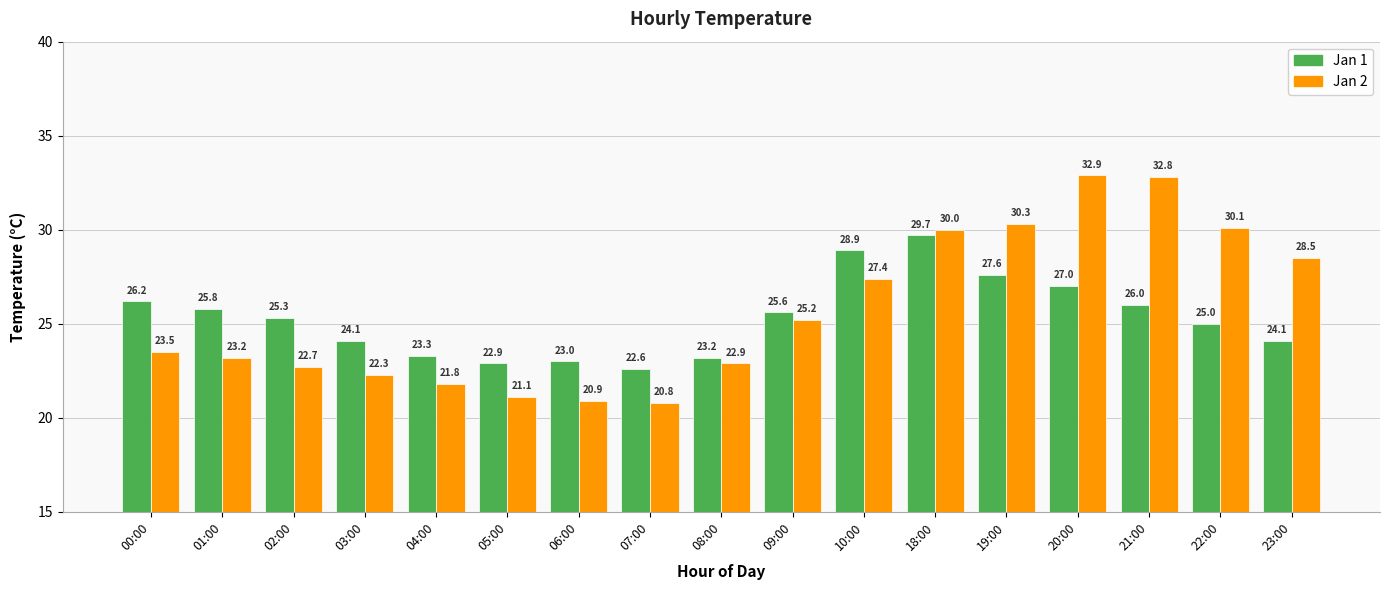

True or false: Jan 1 has a value of 13.7 at 20:00.

False